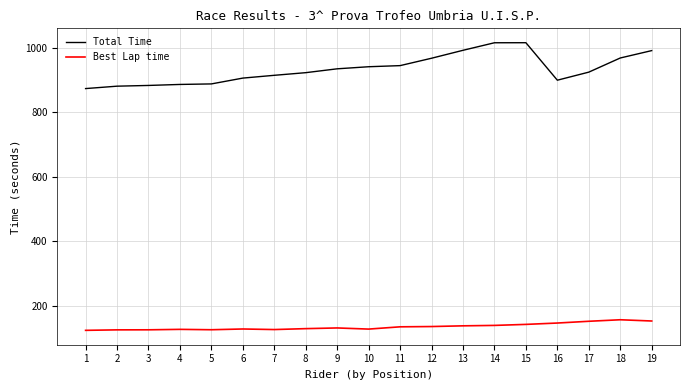

Which series has the largest range (max minus min)?

Total Time